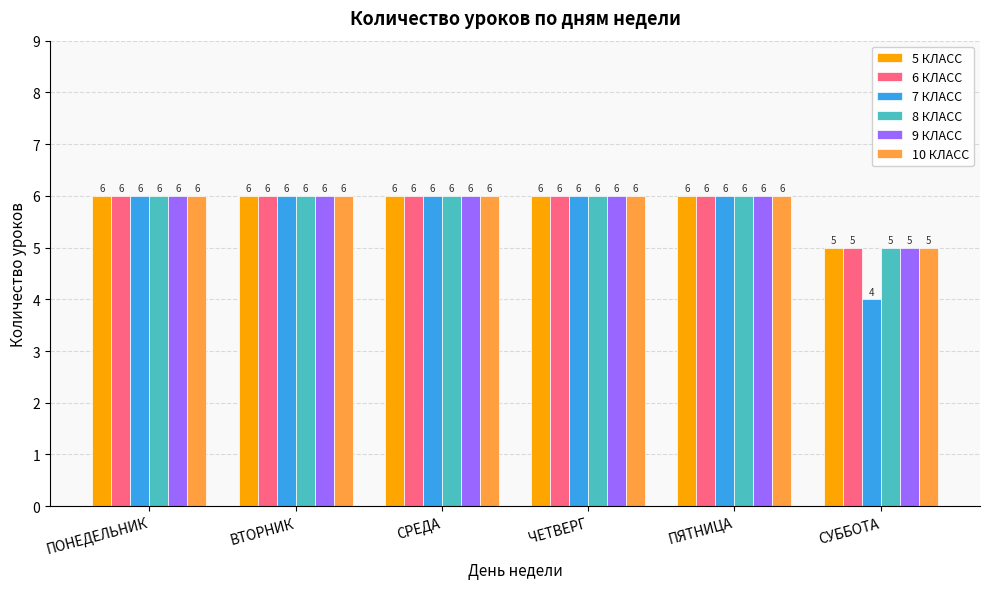

What is the label of the 5th bar from the left?

ПЯТНИЦА